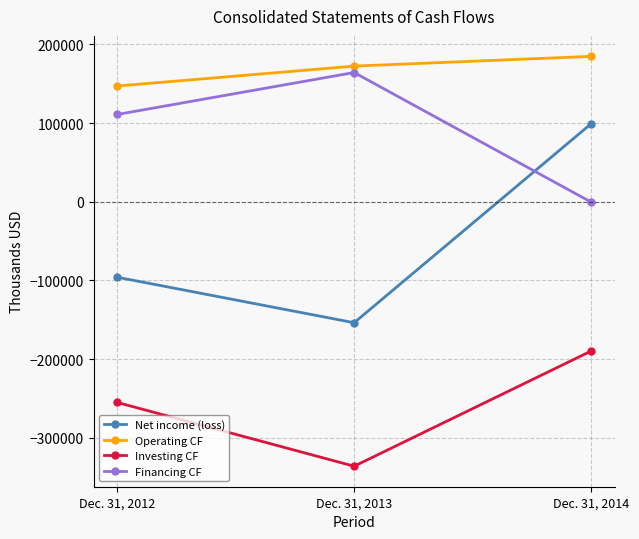

Which series changed the most between Dec. 31, 2013 and Dec. 31, 2014?

Net income (loss)